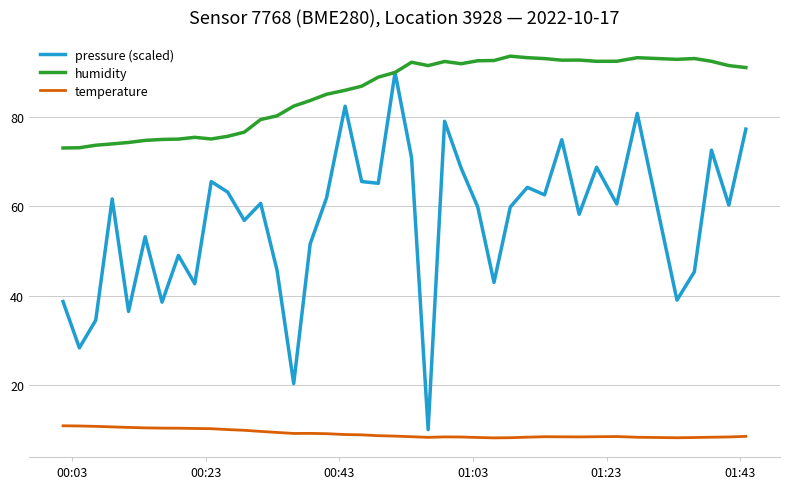

Which series has the largest total across all categories?

humidity